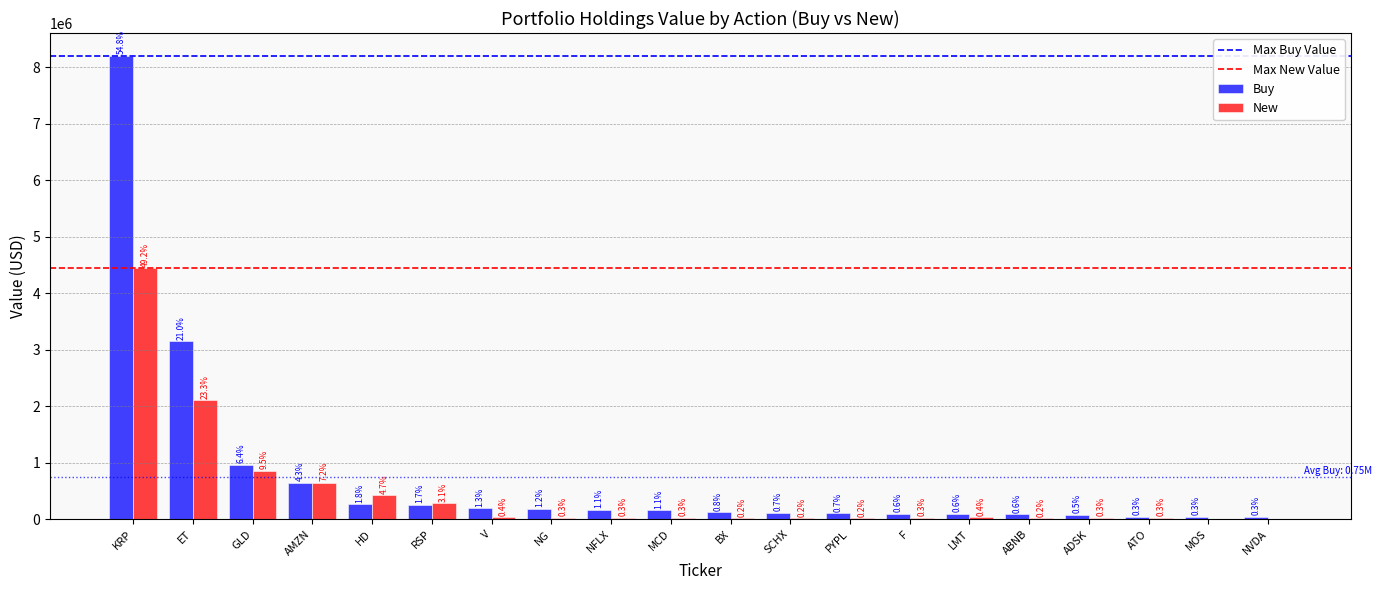

At which category is the sum across all series the highest?

KRP